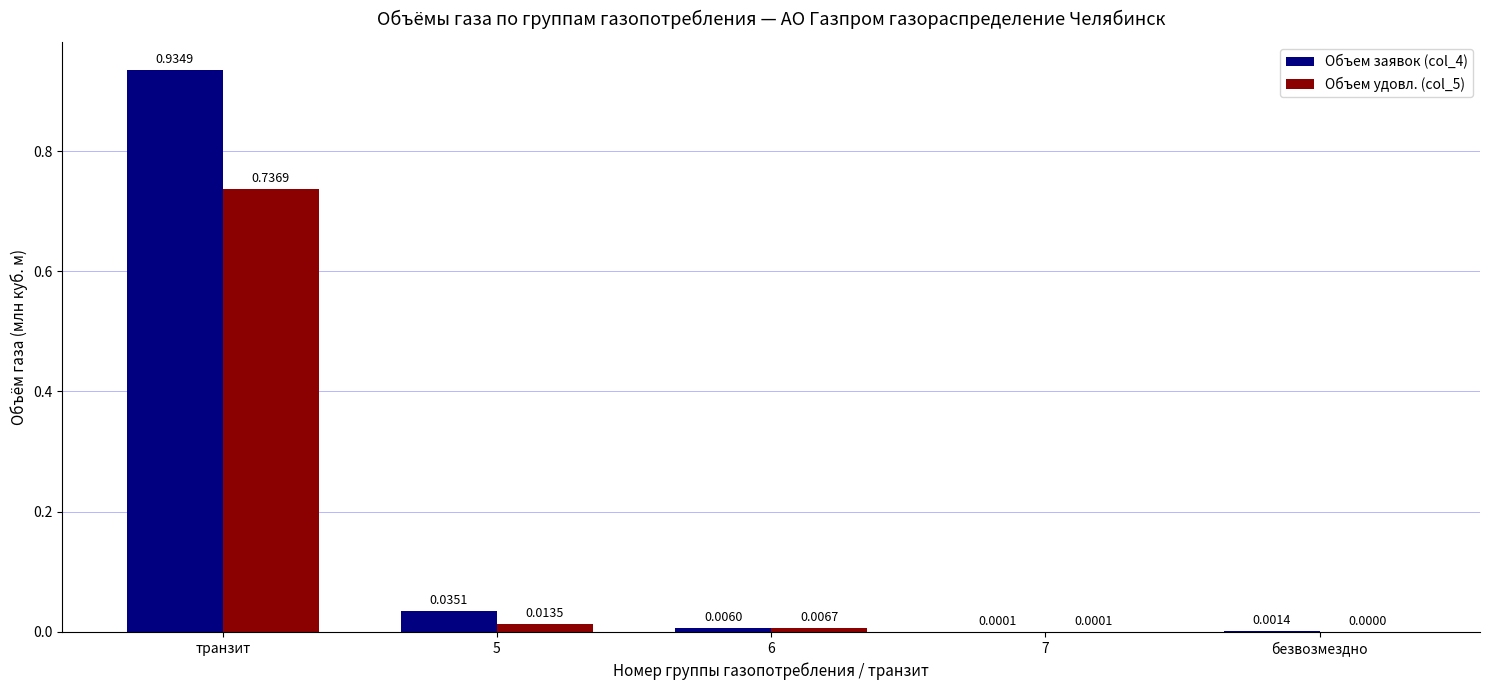

What is the sum of all Объем заявок (col_4) values?

1.0